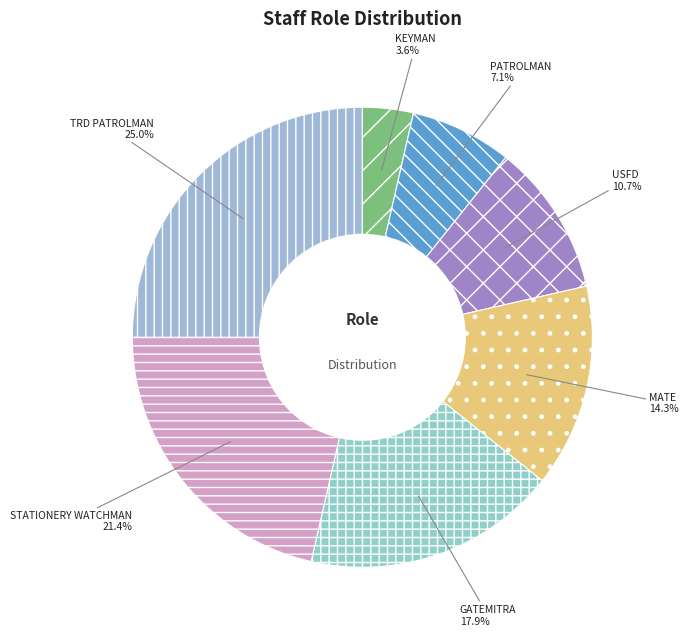

To the nearest percent, what is the difference between the largest and smallest slice percentages?

25%